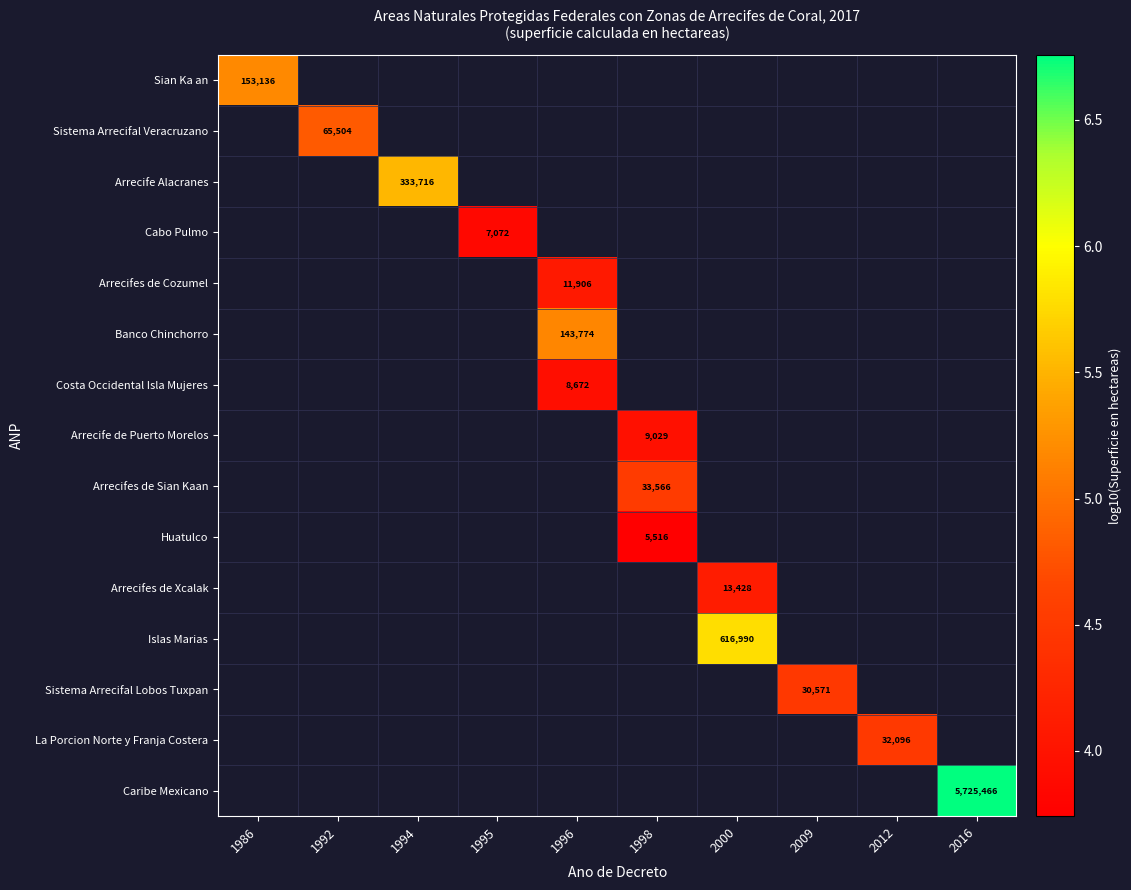

Is the value of Arrecifes de Cozumel at 2016 greater than the value of Sian Ka an at 1998?

No